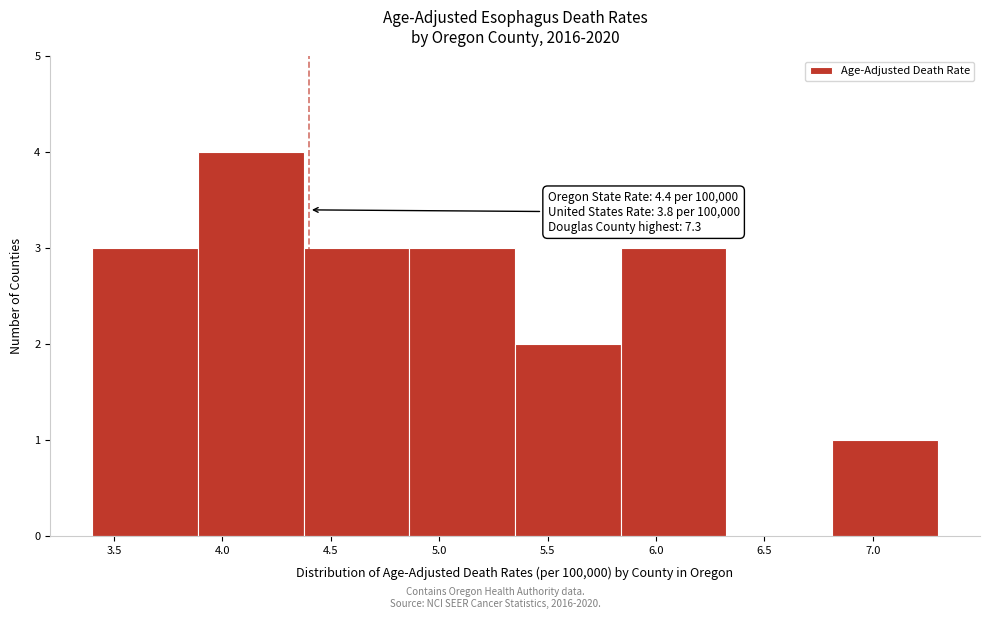

Over which range of the x-axis is the bar tallest?

3.90 to 4.40